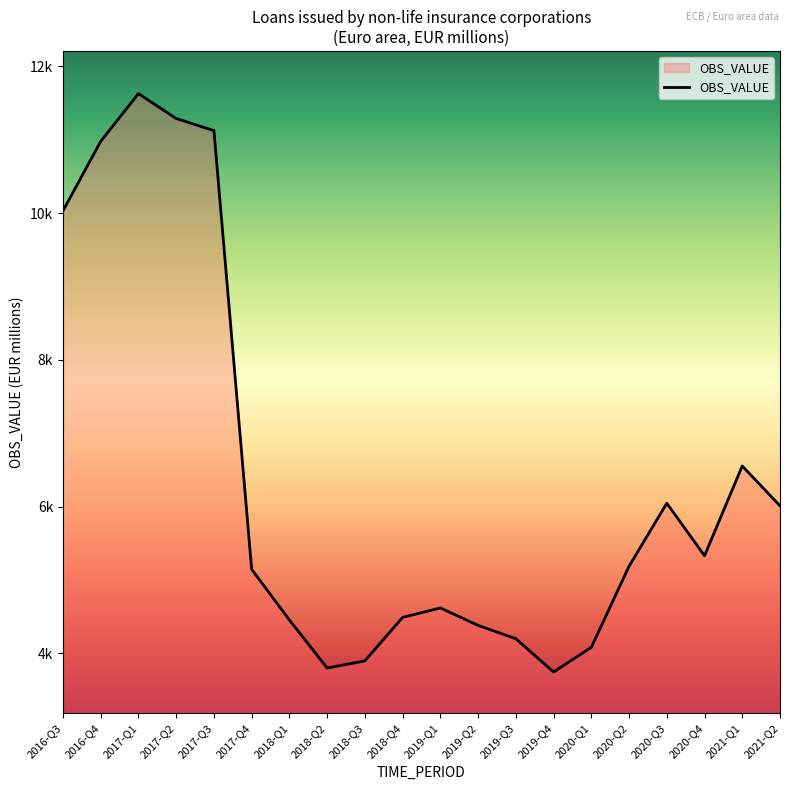

What is the value of the 13th point from the left?

4201.5